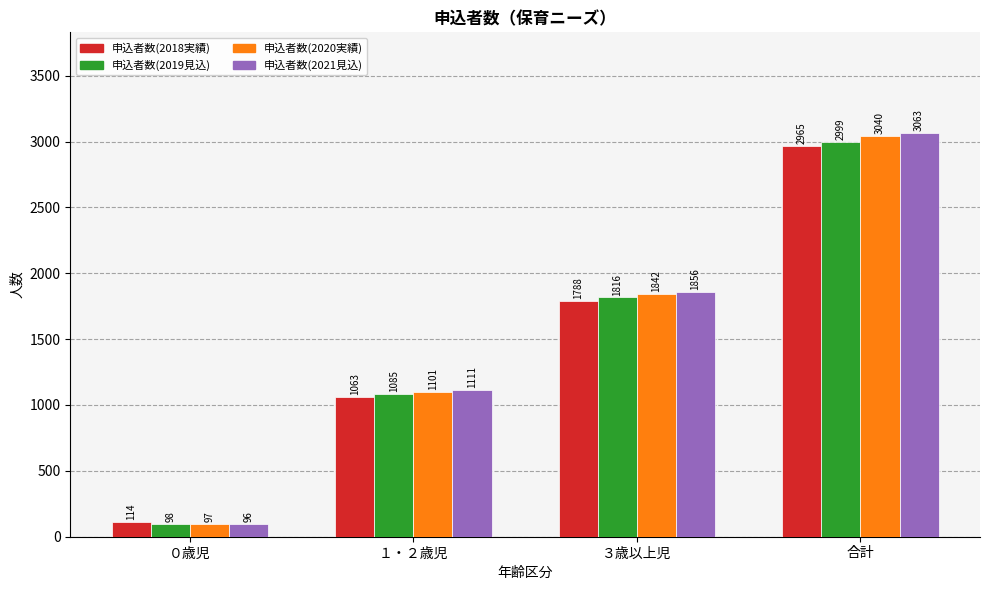

At how many categories does at least one series exceed 269?

3